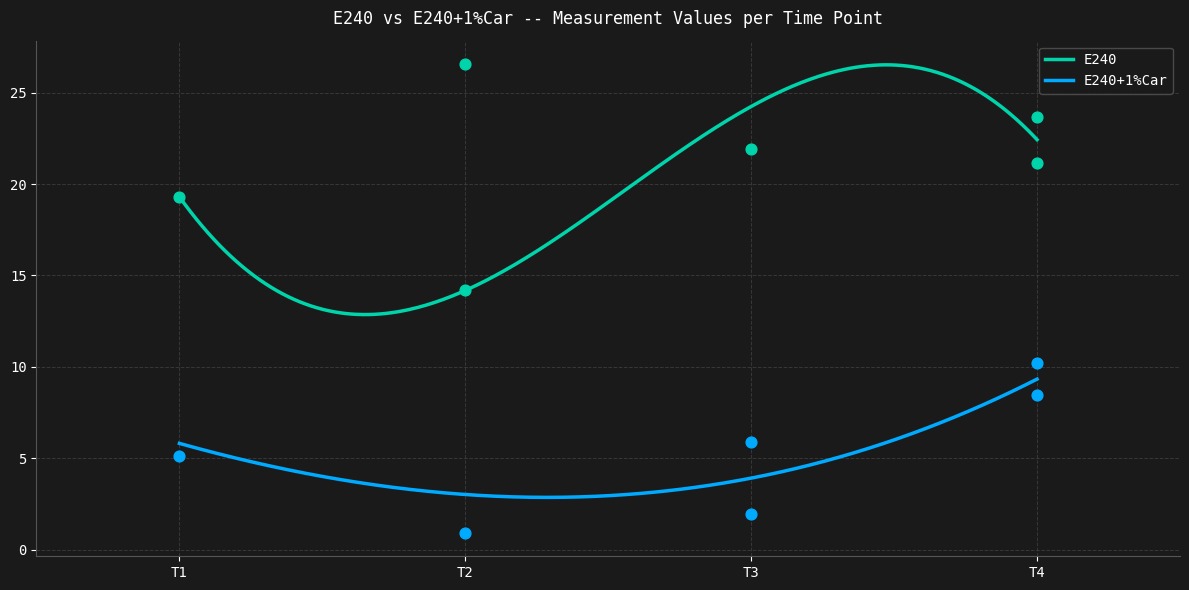

Which series has the largest total across all categories?

E240